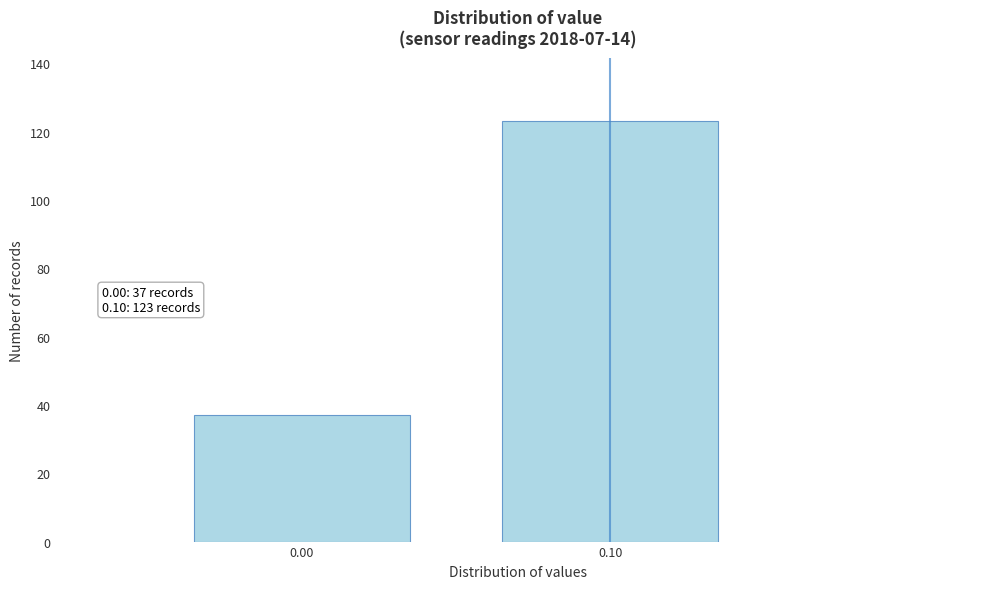

Reading right to left, extract all data points from this chart.

123	37